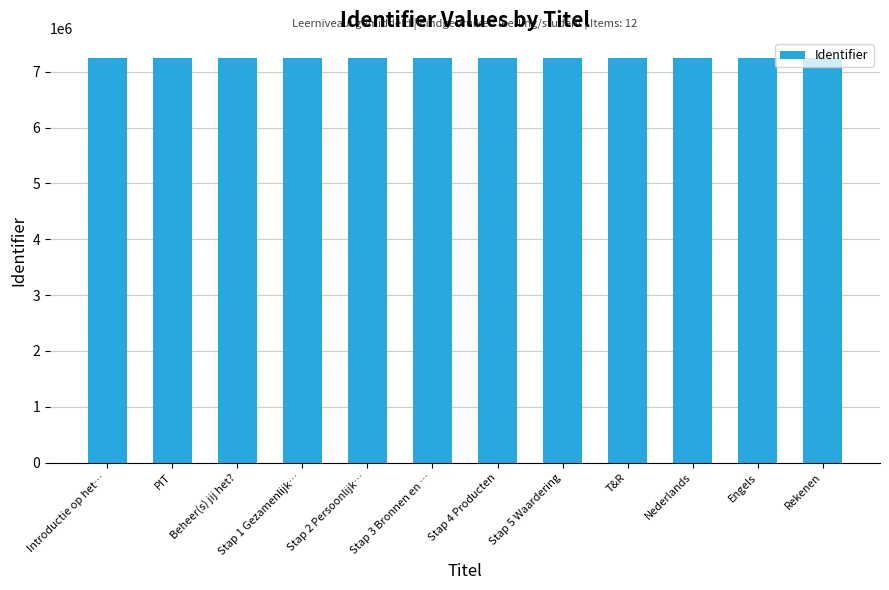

Count the number of categories in the chart.

12